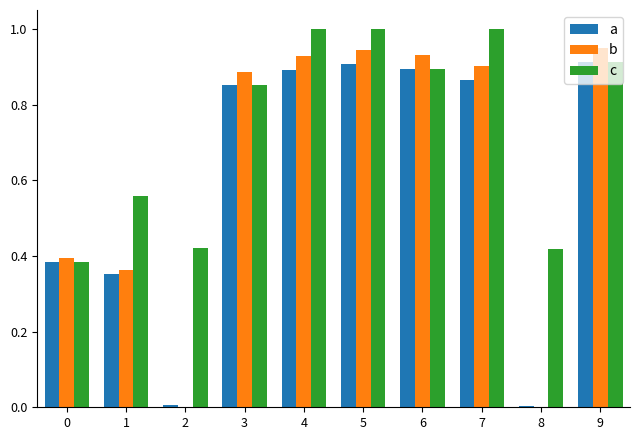

Is it true that c equals 0.4 at 2?

True